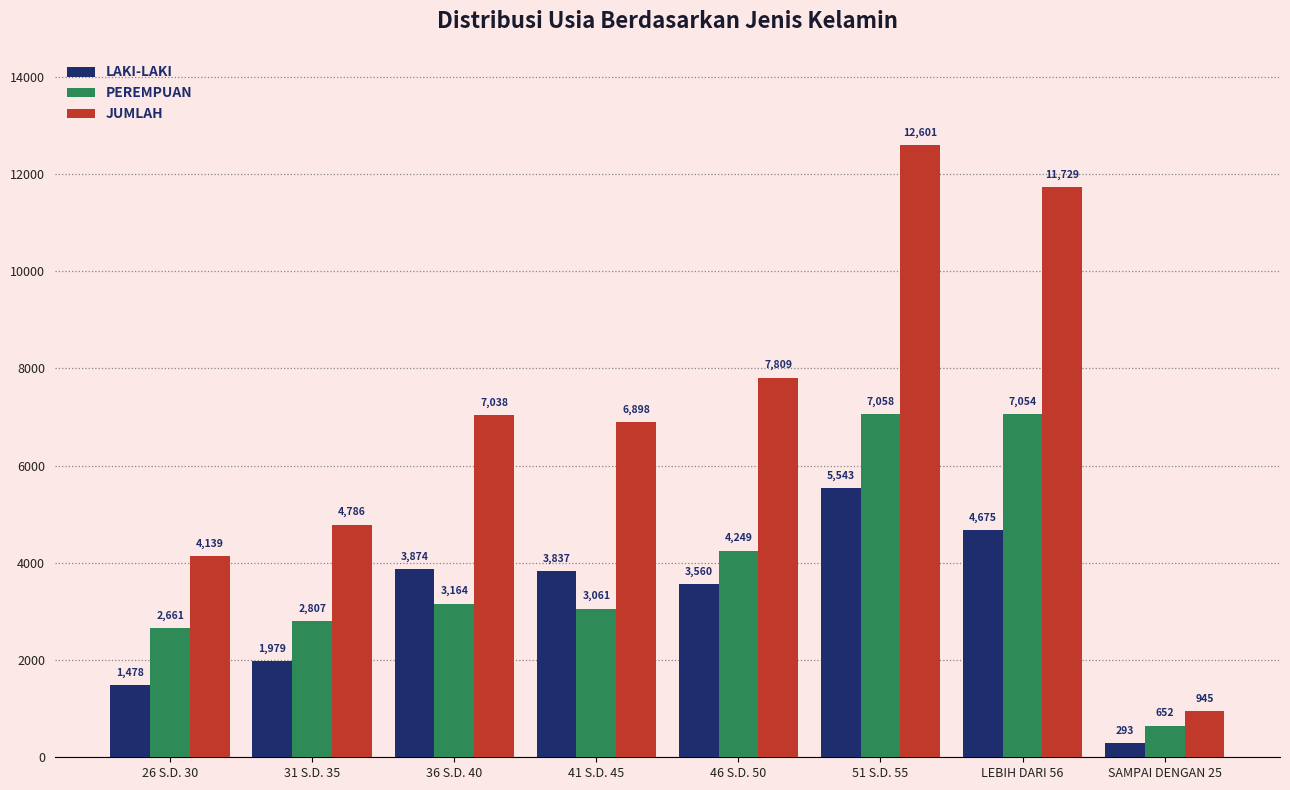

Rank the series by their average value, from highest to lowest.

JUMLAH, PEREMPUAN, LAKI-LAKI